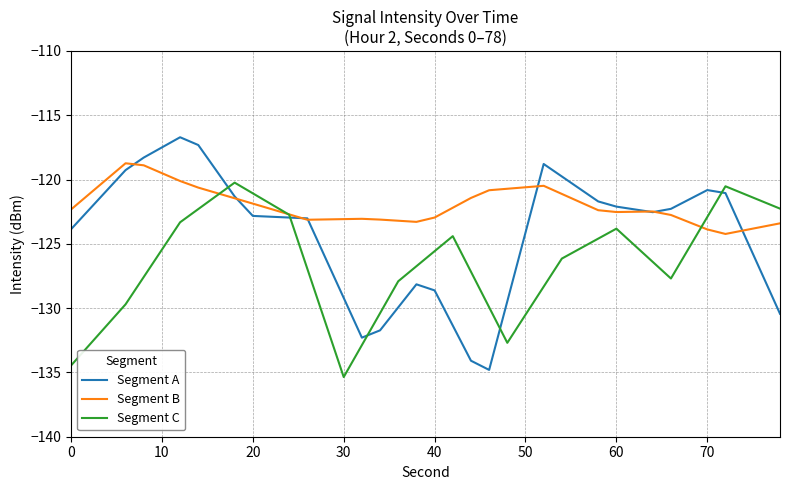

Rank the series by their maximum value, from highest to lowest.

Segment A, Segment B, Segment C